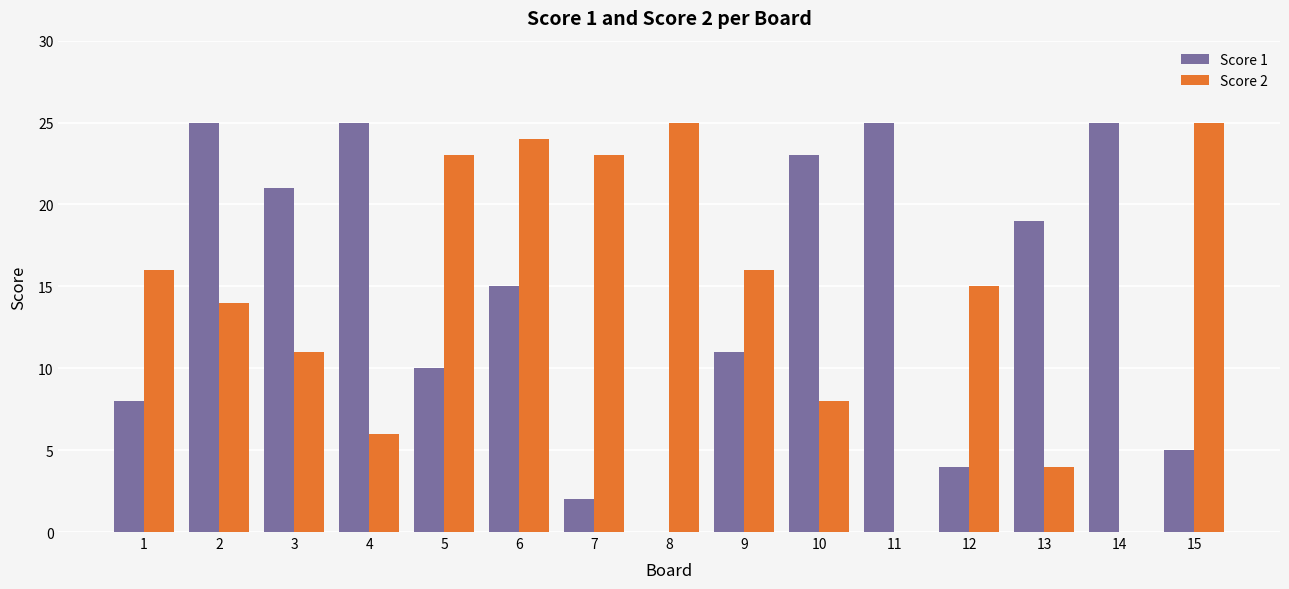

How many series are shown in this chart?

2